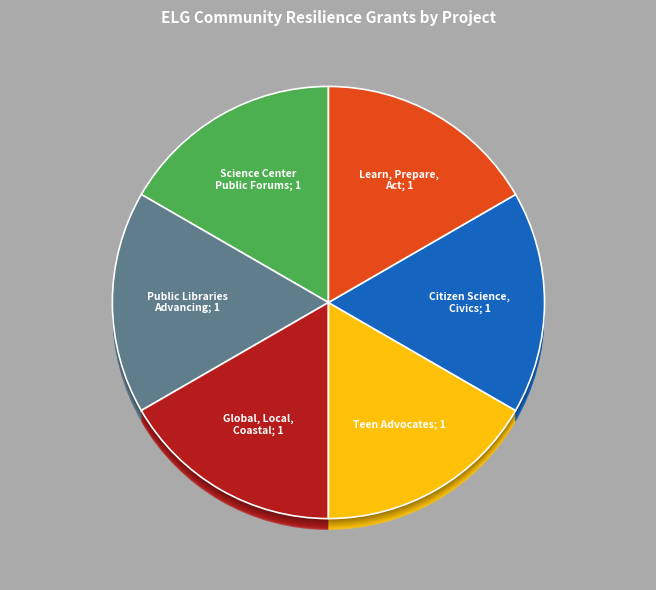

Is there any slice that represents more than half of the pie?

No